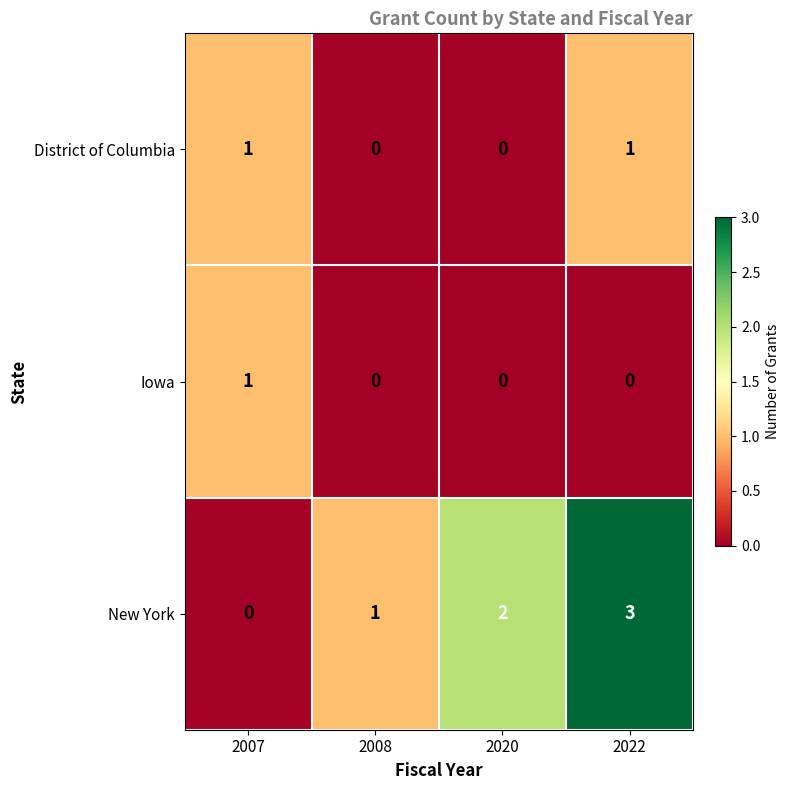

What is the total value across all series at 2007?

2